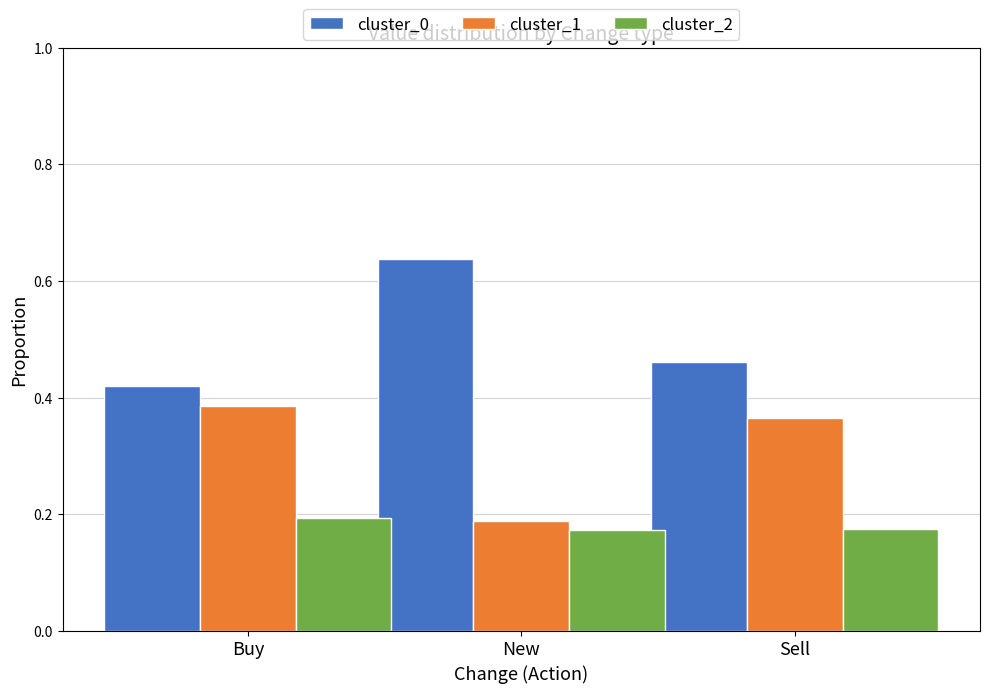

What is the sum of the cluster_0 values at Sell and Buy?

0.9